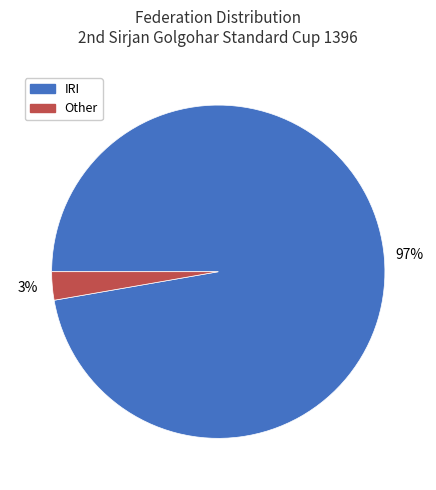

Rank the categories by value from lowest to highest.

Other, IRI